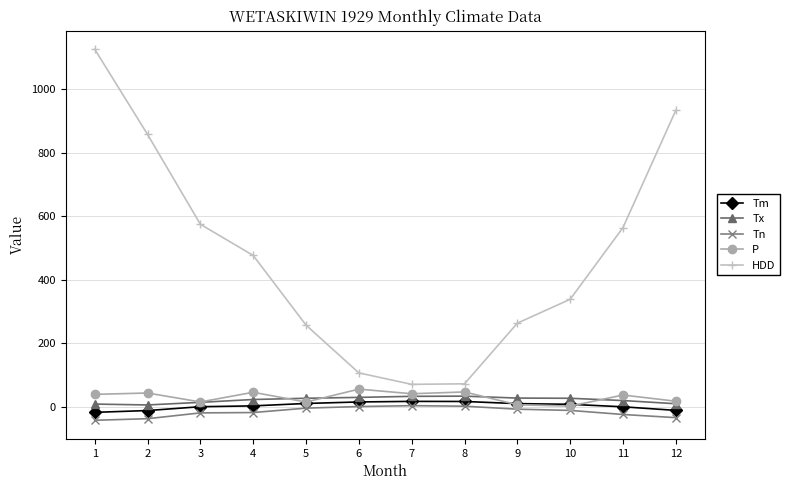

At which category is the sum across all series the highest?

1